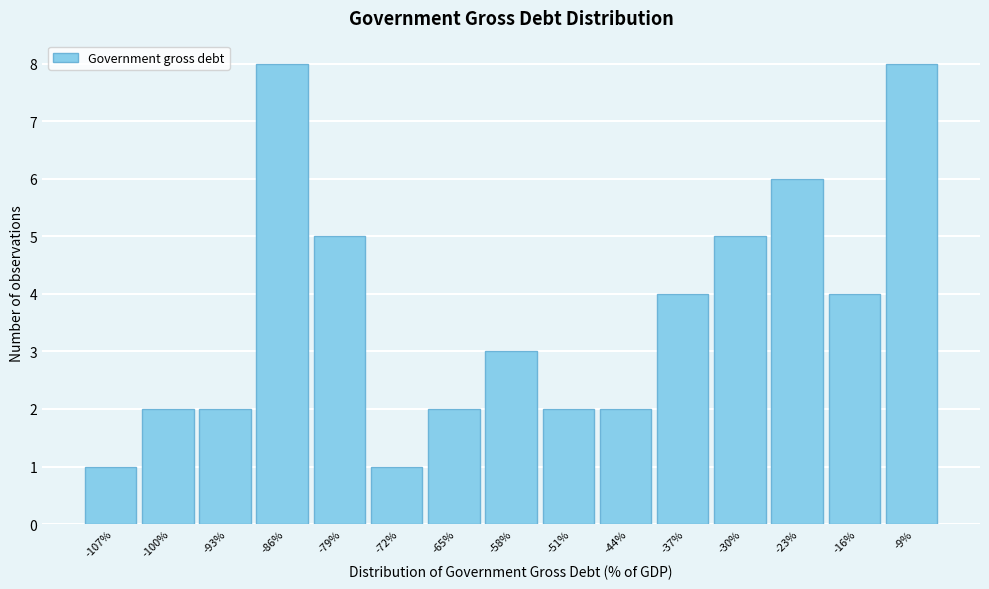

Reading left to right, transcribe this chart: for each bar, give the range it covers on the x-axis and its height. Neither the bar edges nor the heights are printed on the chart, so give them approximately, as read against the axes.

-110 to -103: 1
-103 to -96: 2
-96 to -89: 2
-89 to -82: 8
-82 to -75: 5
-75 to -68: 1
-68 to -61: 2
-61 to -54: 3
-54 to -47: 2
-47 to -40: 2
-40 to -33: 4
-33 to -26: 5
-26 to -19: 6
-19 to -12: 4
-12 to -5: 8